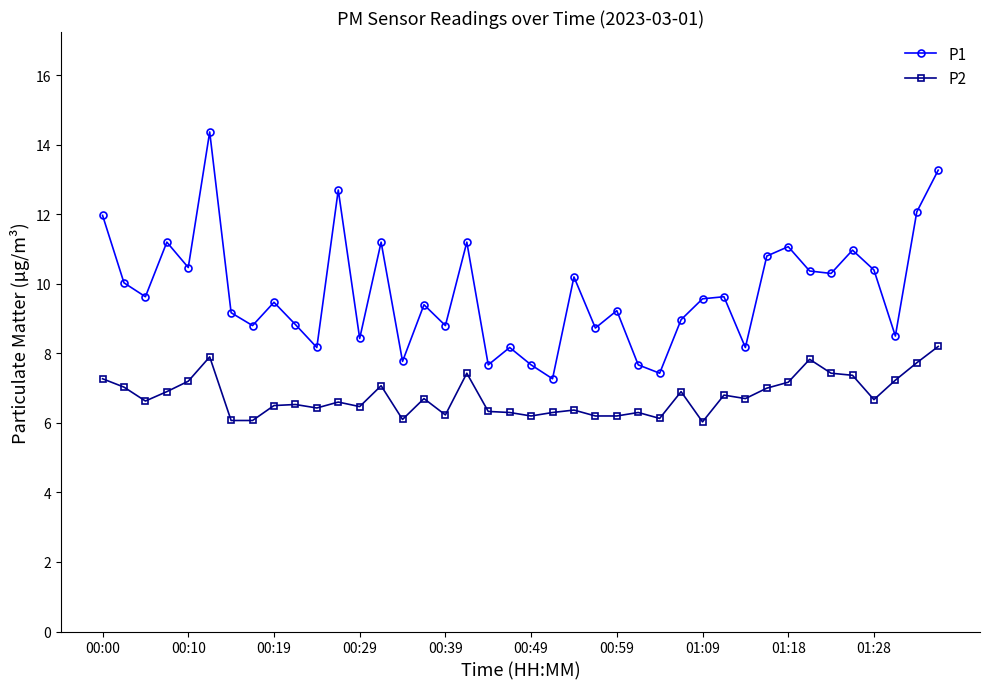

What is the minimum value shown in the chart?

6.0